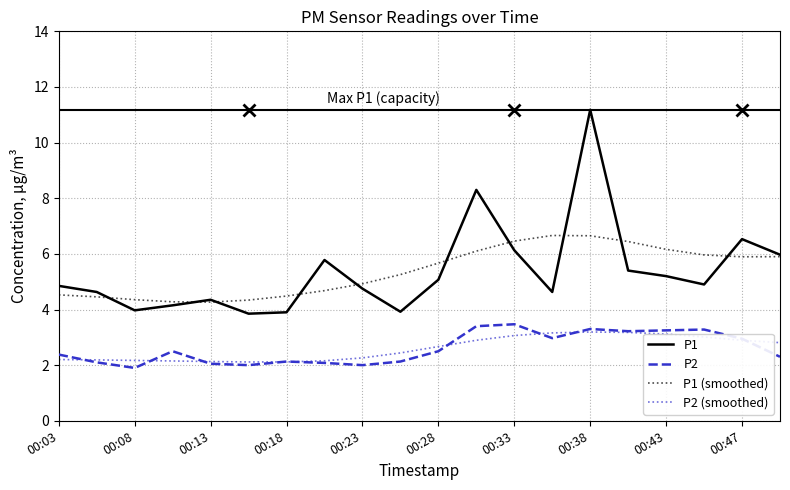

Which series has the largest range (max minus min)?

P1